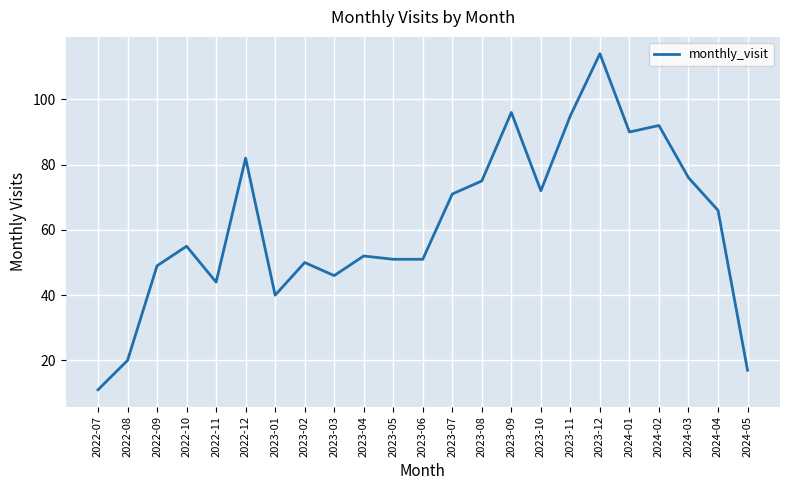

Which has a higher value, 2024-02 or 2023-04?

2024-02